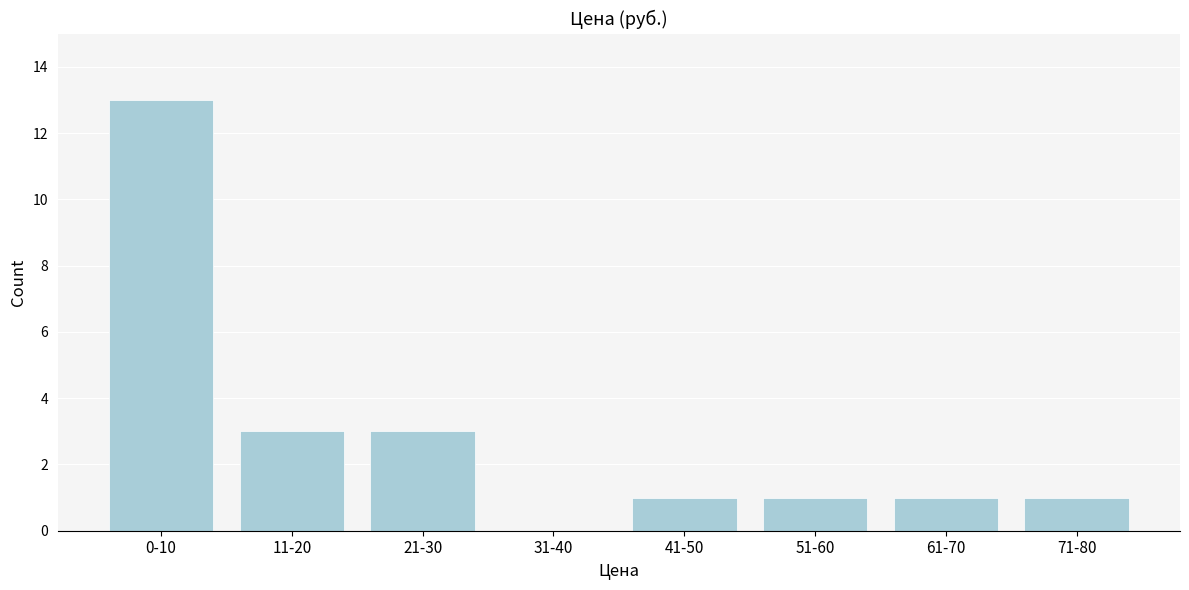

Reading right to left, extract all data points from this chart.

71-80=1	61-70=1	51-60=1	41-50=1	31-40=0	21-30=3	11-20=3	0-10=13